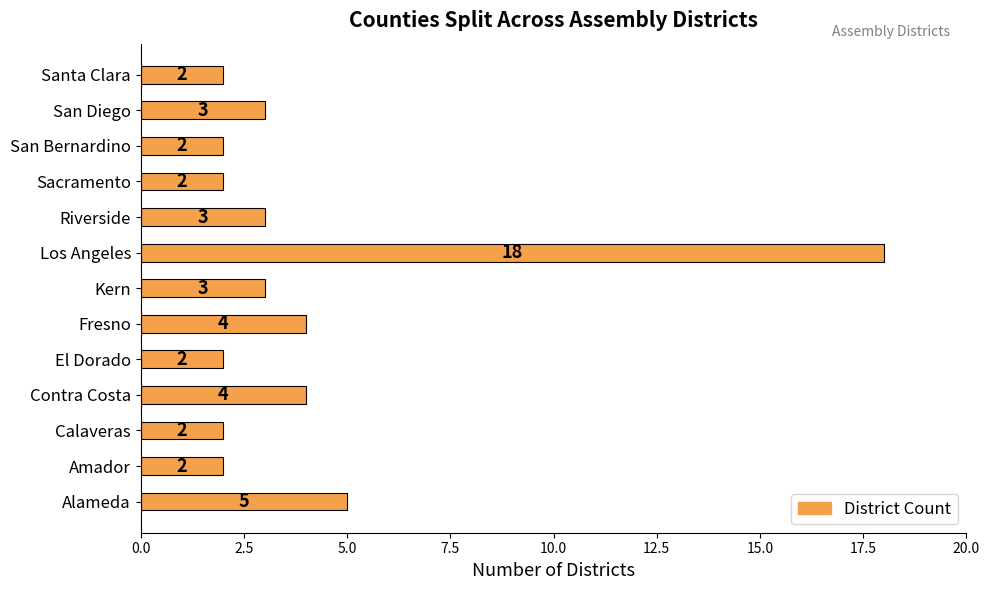

At which category does the chart reach its peak across all series?

Los Angeles